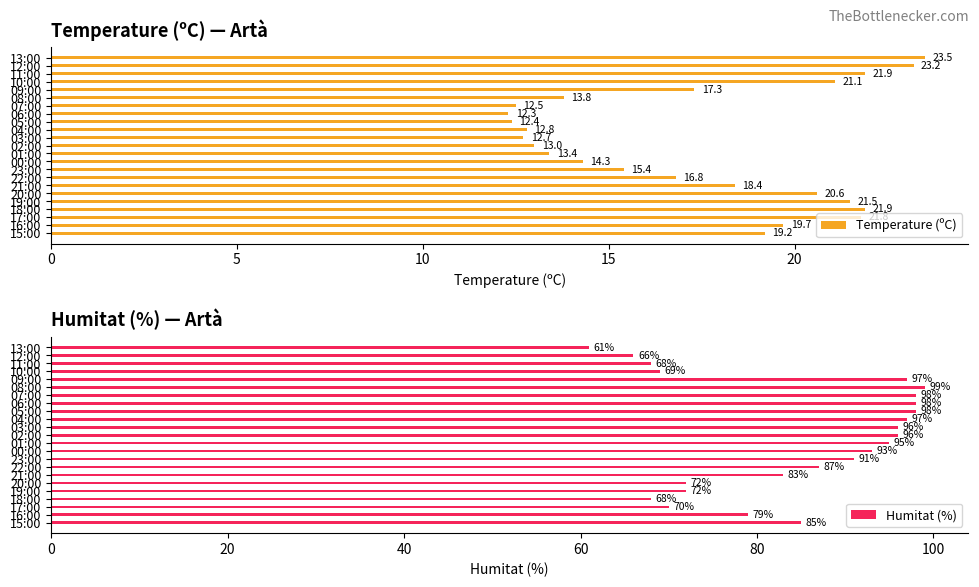

The Temperature (ºC) series shows 13.4 at 01:00. True or false?

True